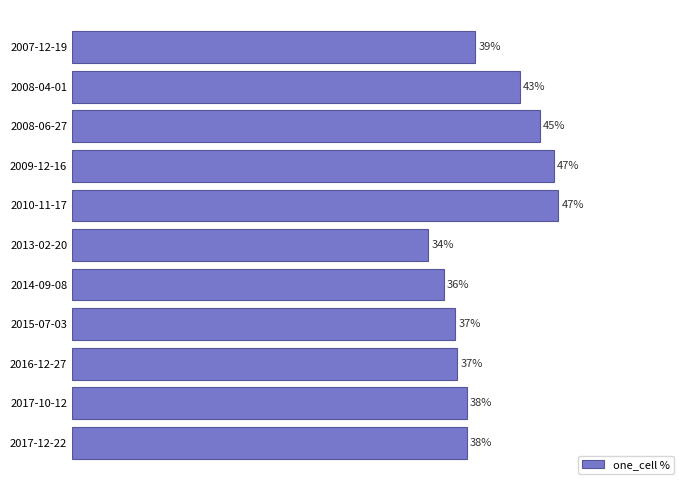

What is the label of the 7th bar from the top?

2014-09-08